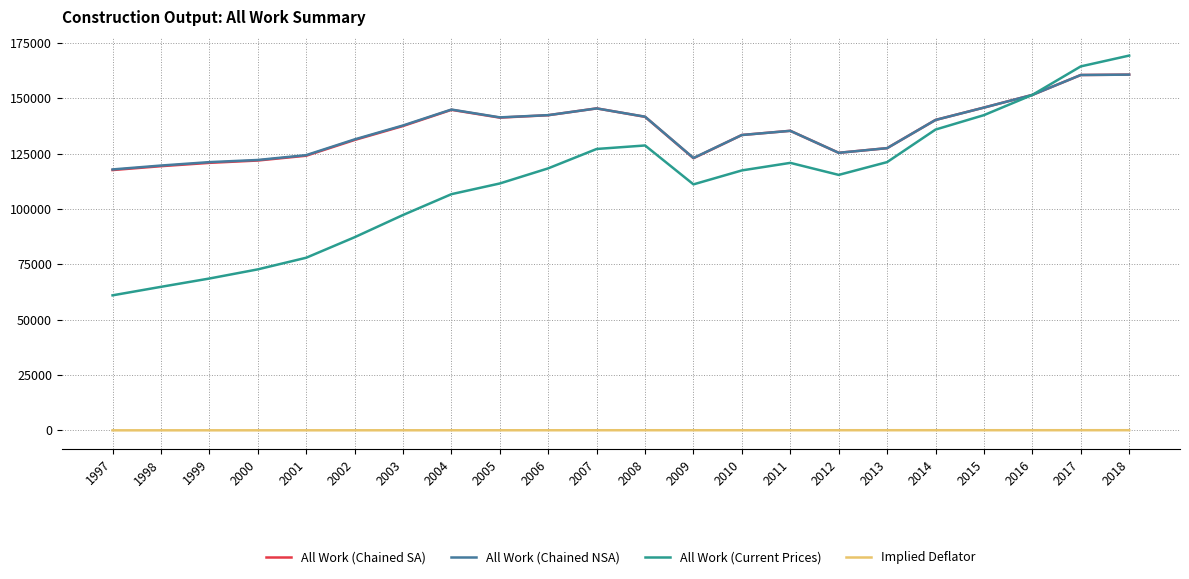

What is the average value of the All Work (Chained SA) series?

135909.4